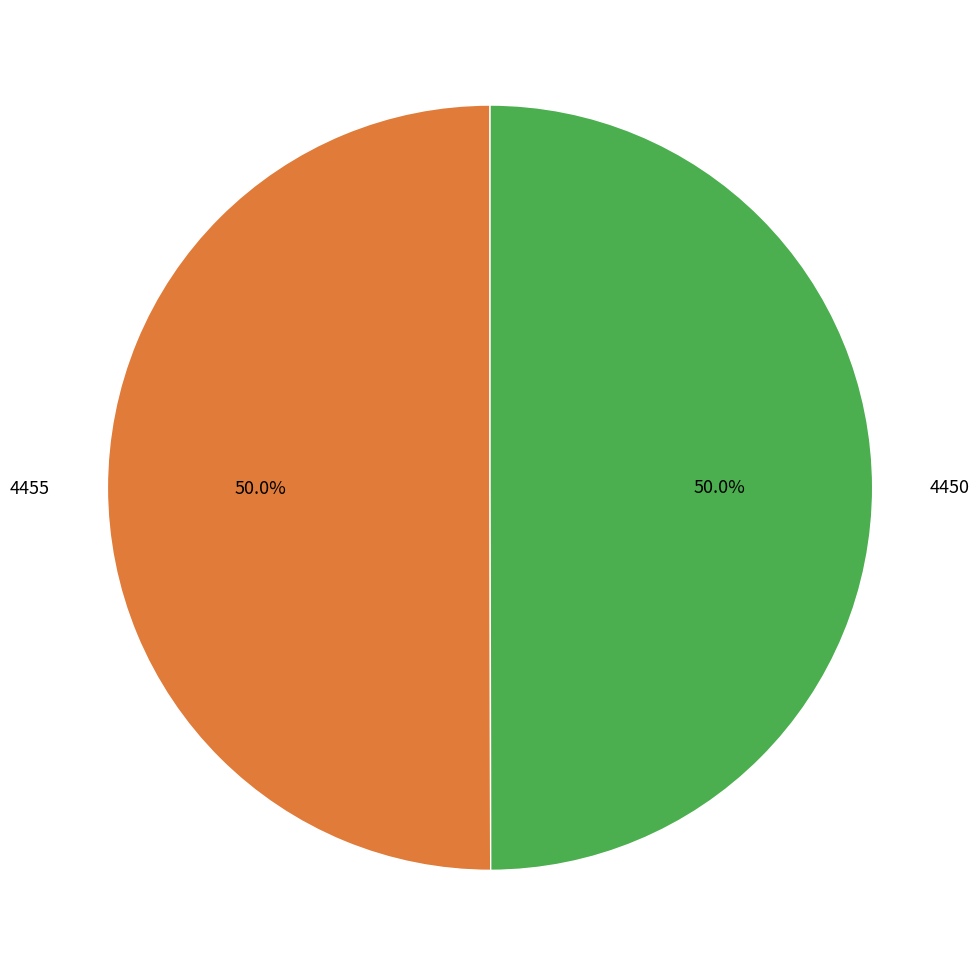

What percentage is the 4450 slice, to the nearest percent?

50%